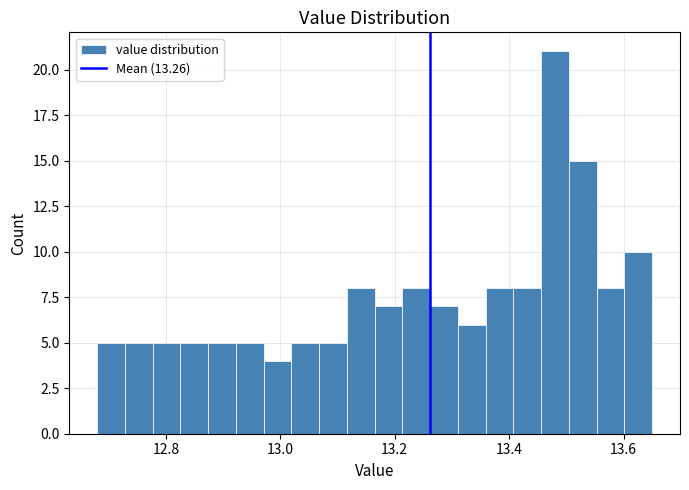

Read against the x-axis, roughly where is the centre of the tallest bar?

13.48